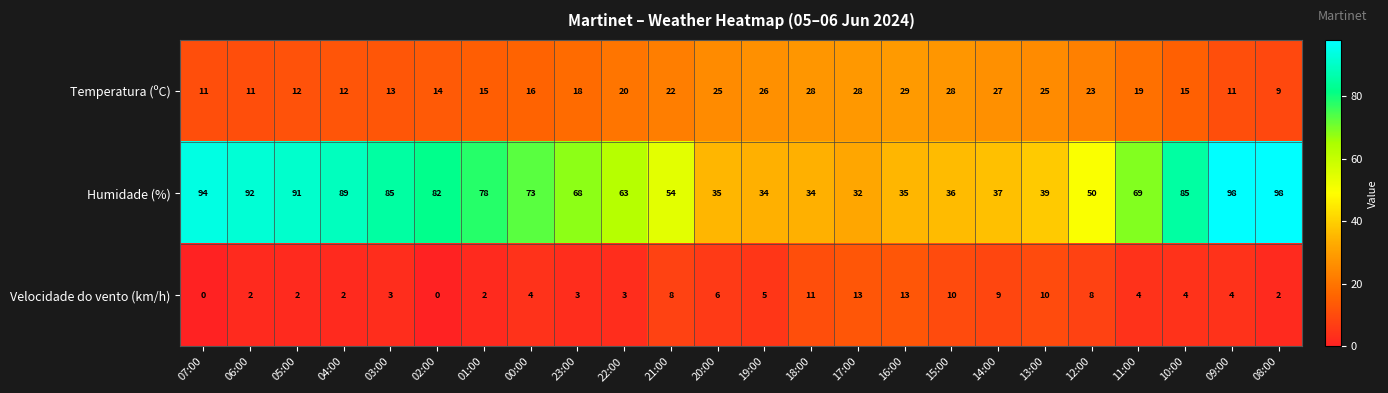

At 17:00, list the series in order from smallest to largest.

Velocidade do vento (km/h), Temperatura (ºC), Humidade (%)